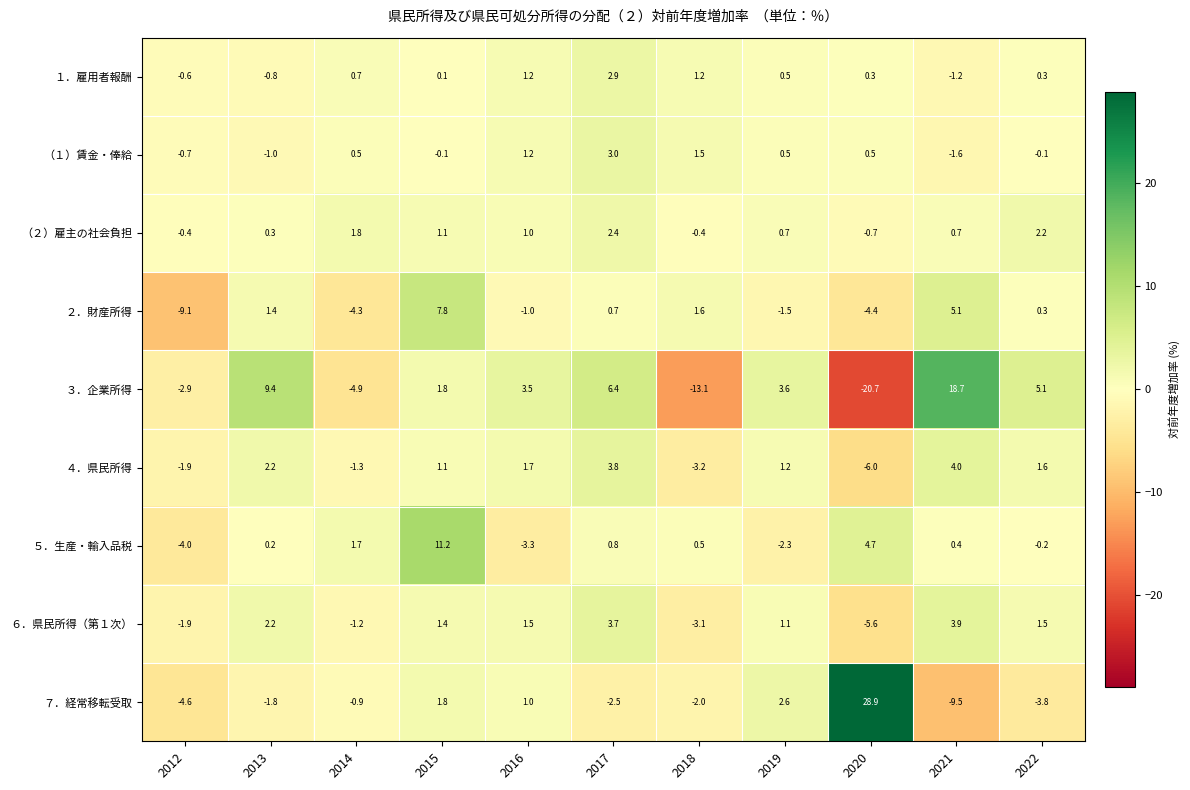

The value of ６．県民所得（第１次） at 2012 is -2.6. True or false?

False